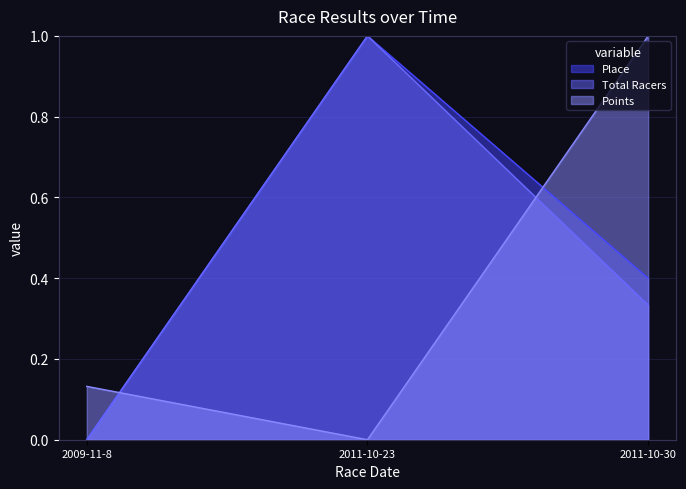

Which series has the largest range (max minus min)?

Place